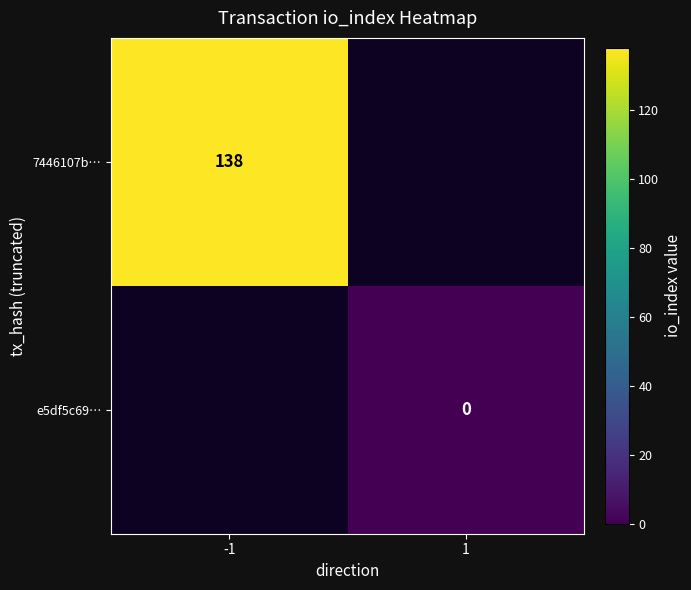

The value of 7446107b… at -1 is 87. True or false?

False